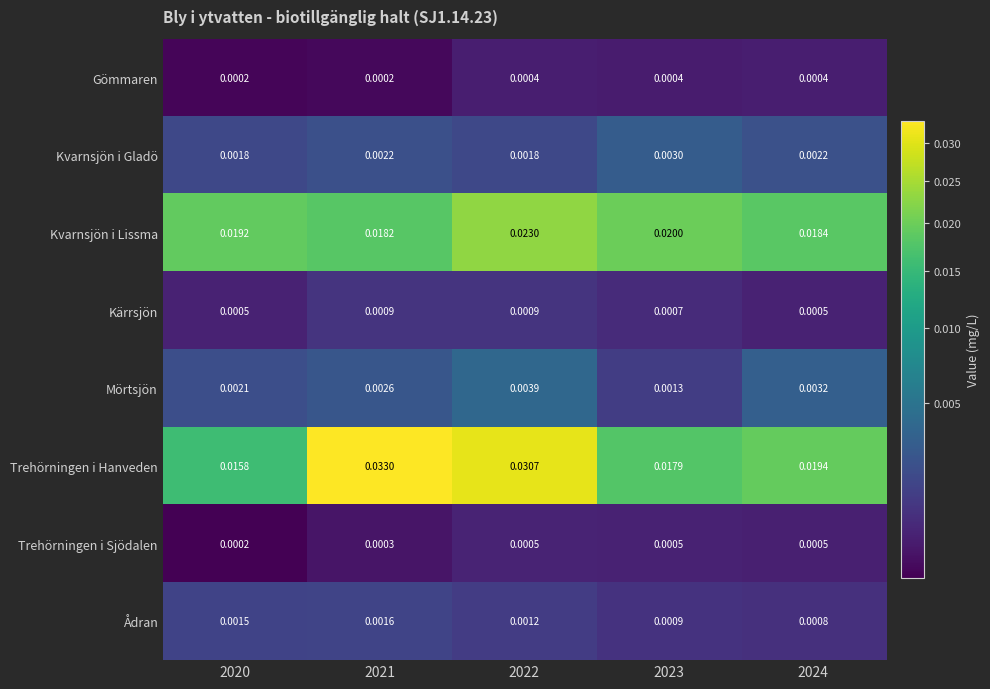

Rank the series by their maximum value, from lowest to highest.

Gömmaren, Trehörningen i Sjödalen, Kärrsjön, Ådran, Kvarnsjön i Gladö, Mörtsjön, Kvarnsjön i Lissma, Trehörningen i Hanveden